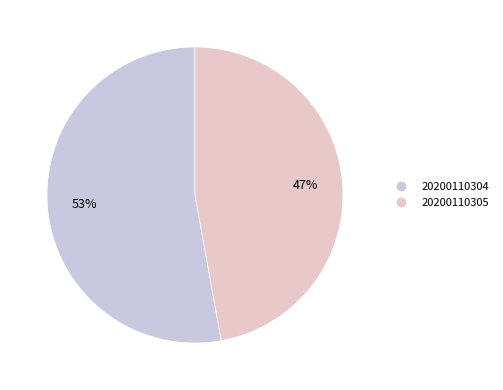

What is the majority slice?

20200110304